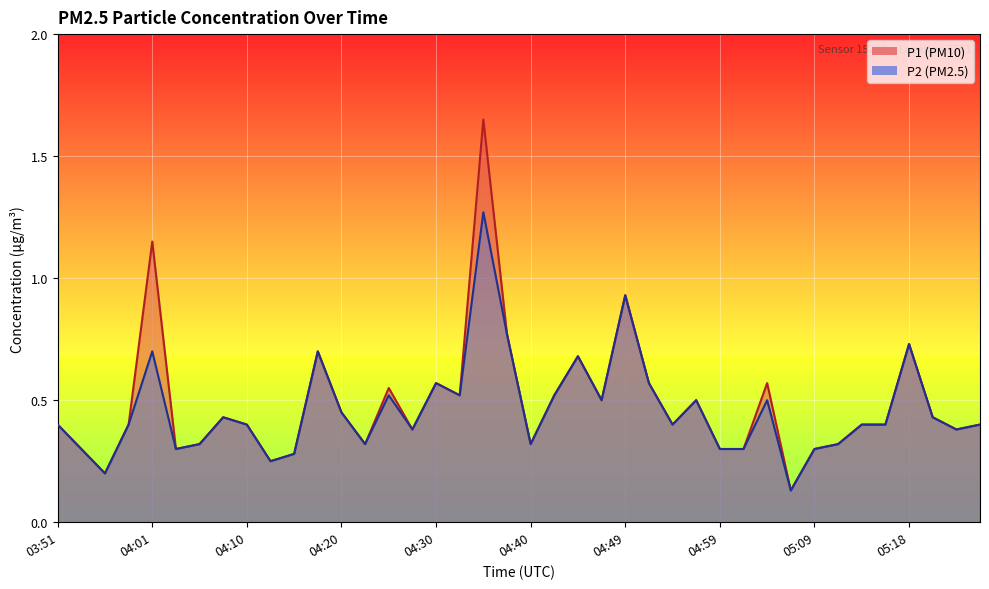

At which category is the sum across all series the highest?

04:35